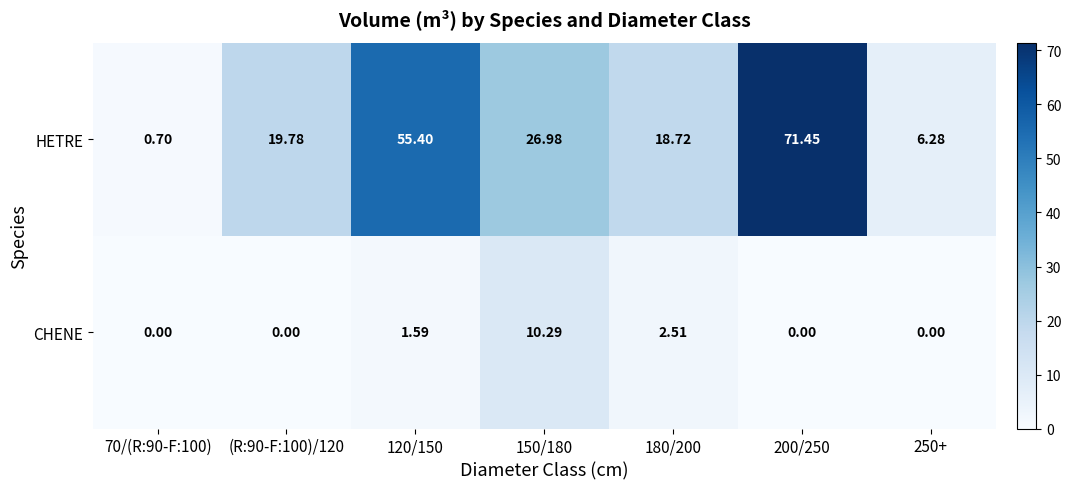

How many values in the HETRE series are below 19?

3